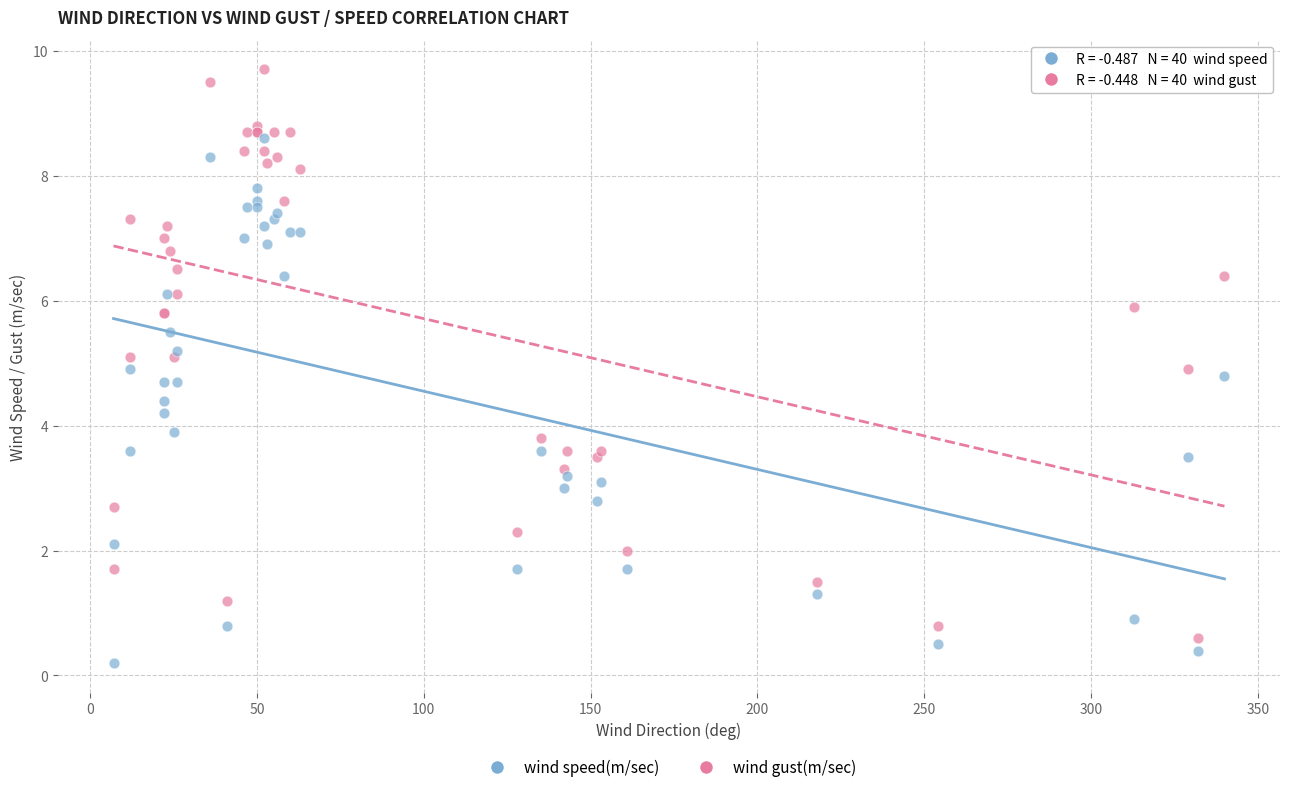

What are all the series names shown in the legend?

wind speed(m/sec), wind gust(m/sec)